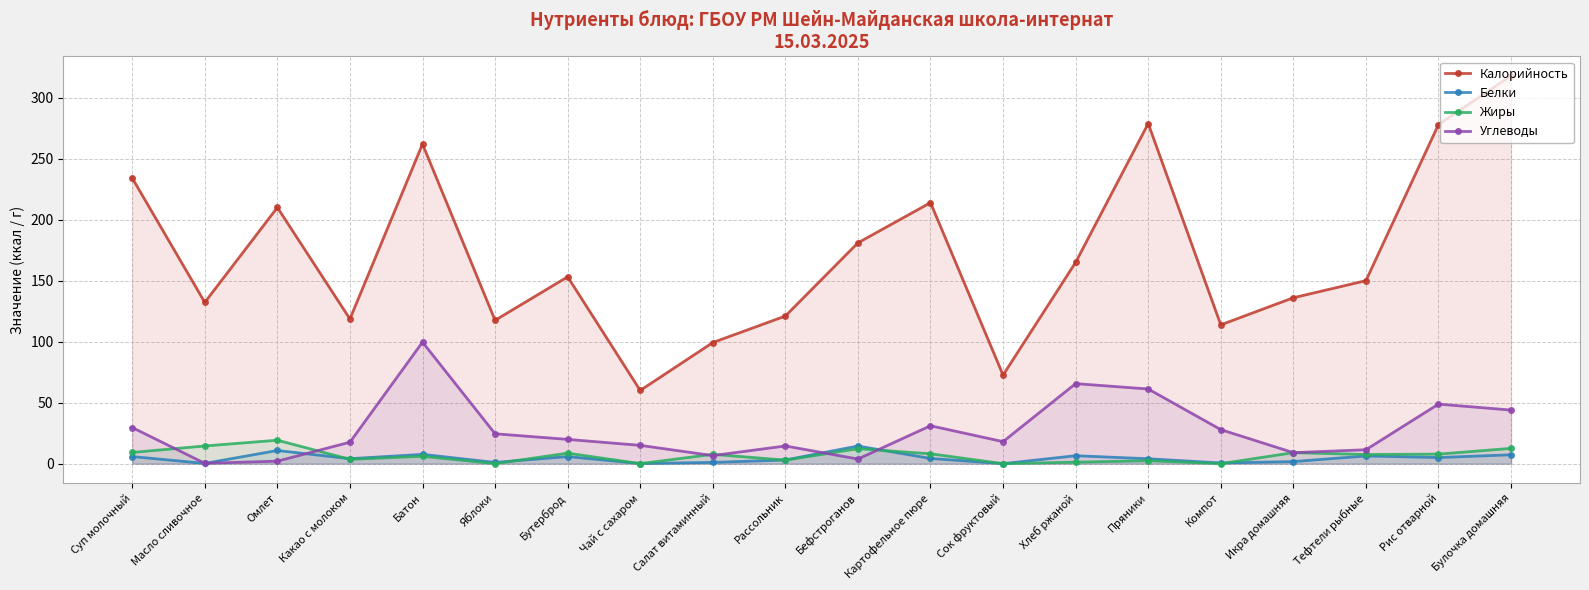

Where does the Калорийность series first go above 153?

Суп молочный